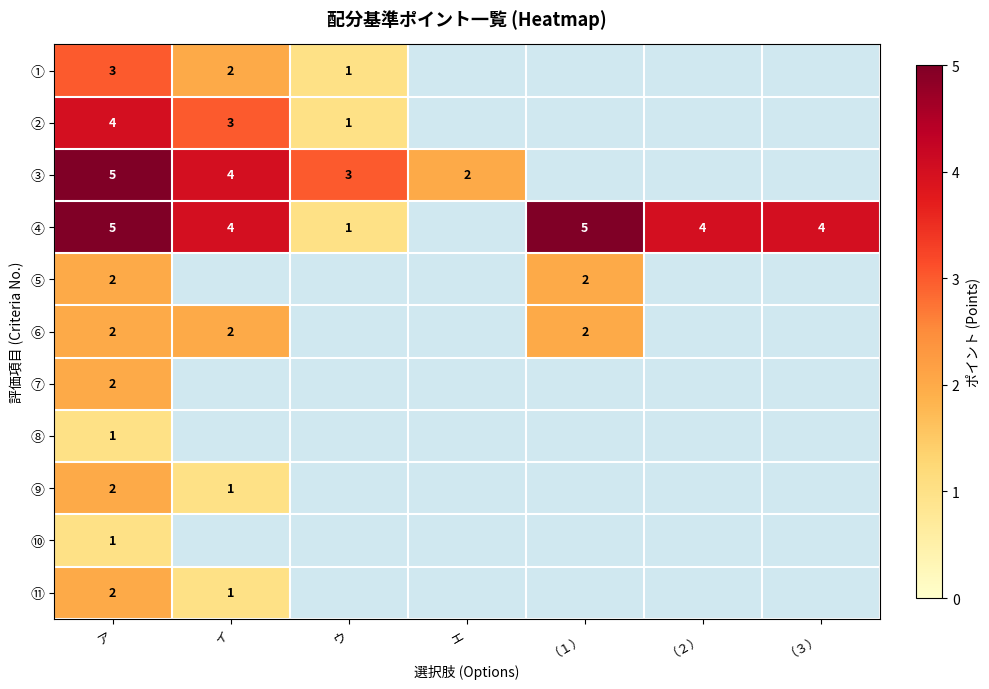

At which category is the sum across all series the highest?

ア